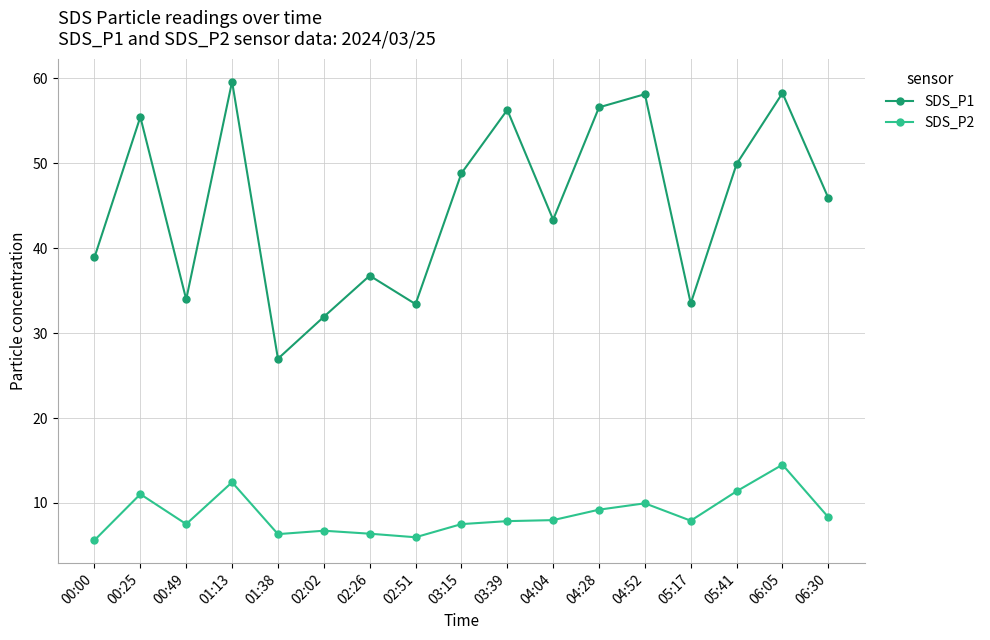

Where is the first local minimum for SDS_P2?

00:49